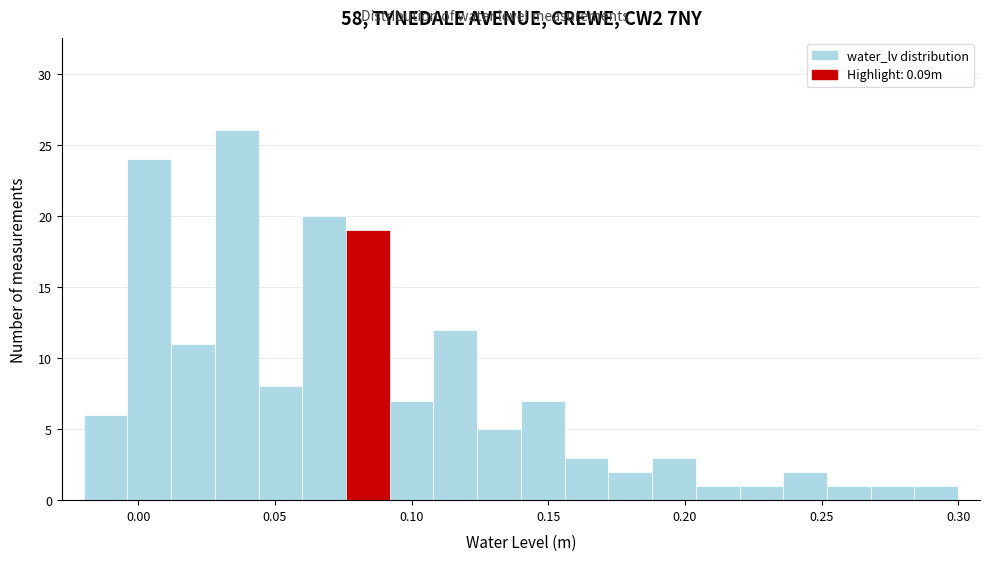

Read against the x-axis, roughly where is the centre of the tallest bar?

0.035